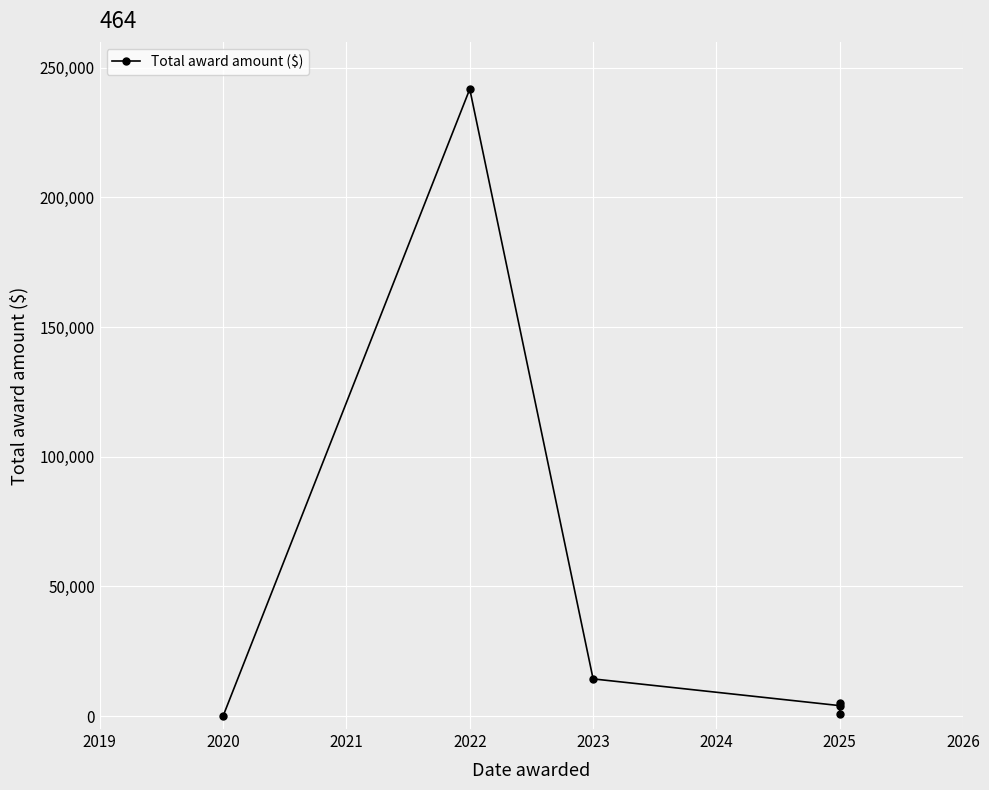

True or false: there are more than 2 points higher than both neighbors.

False